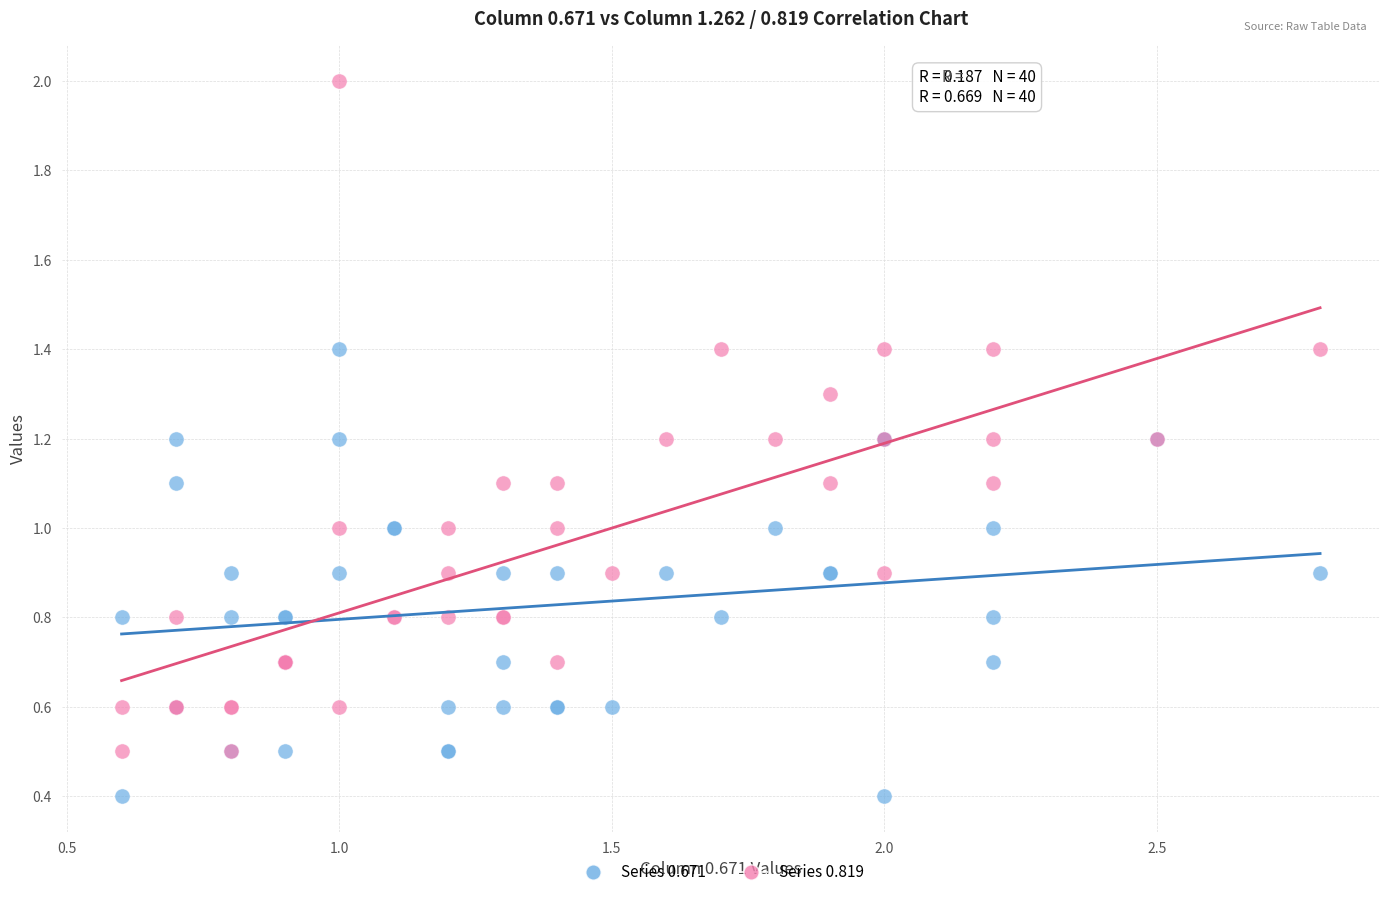

Which series reaches the minimum Y coordinate?

Series 0.671